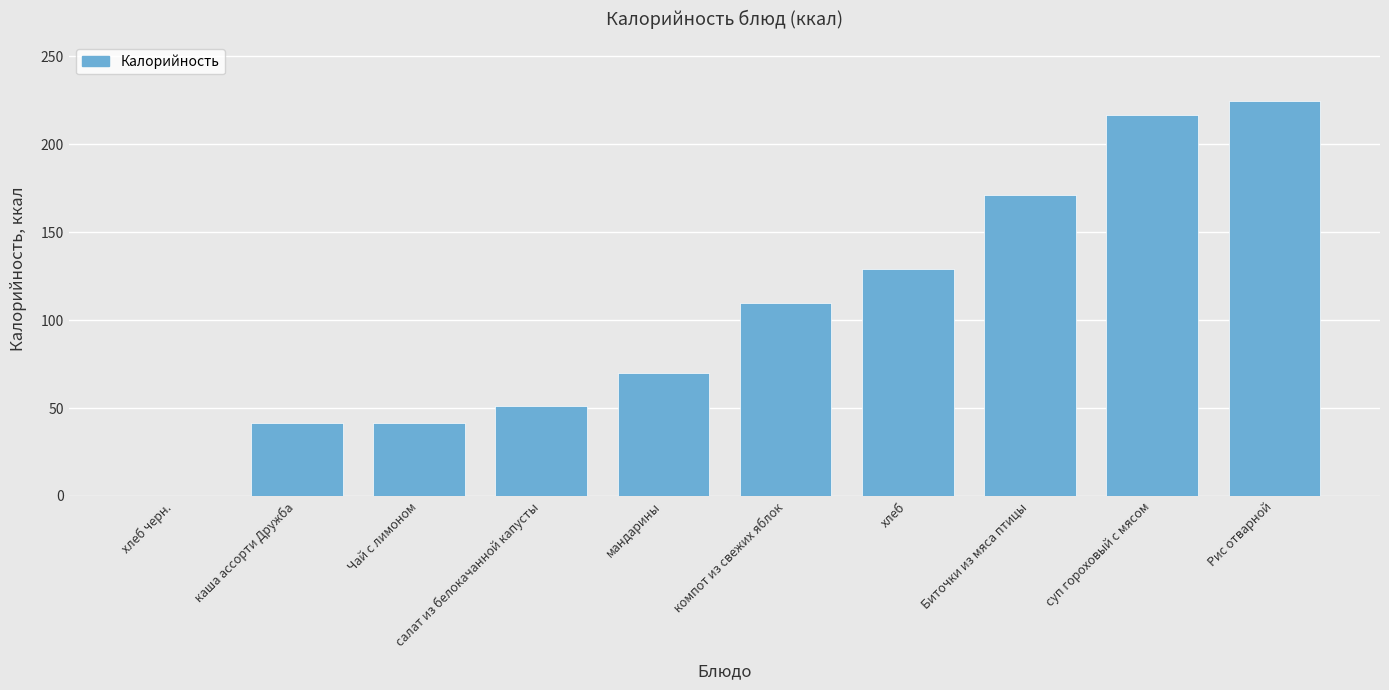

How many categories are shown in the chart?

10